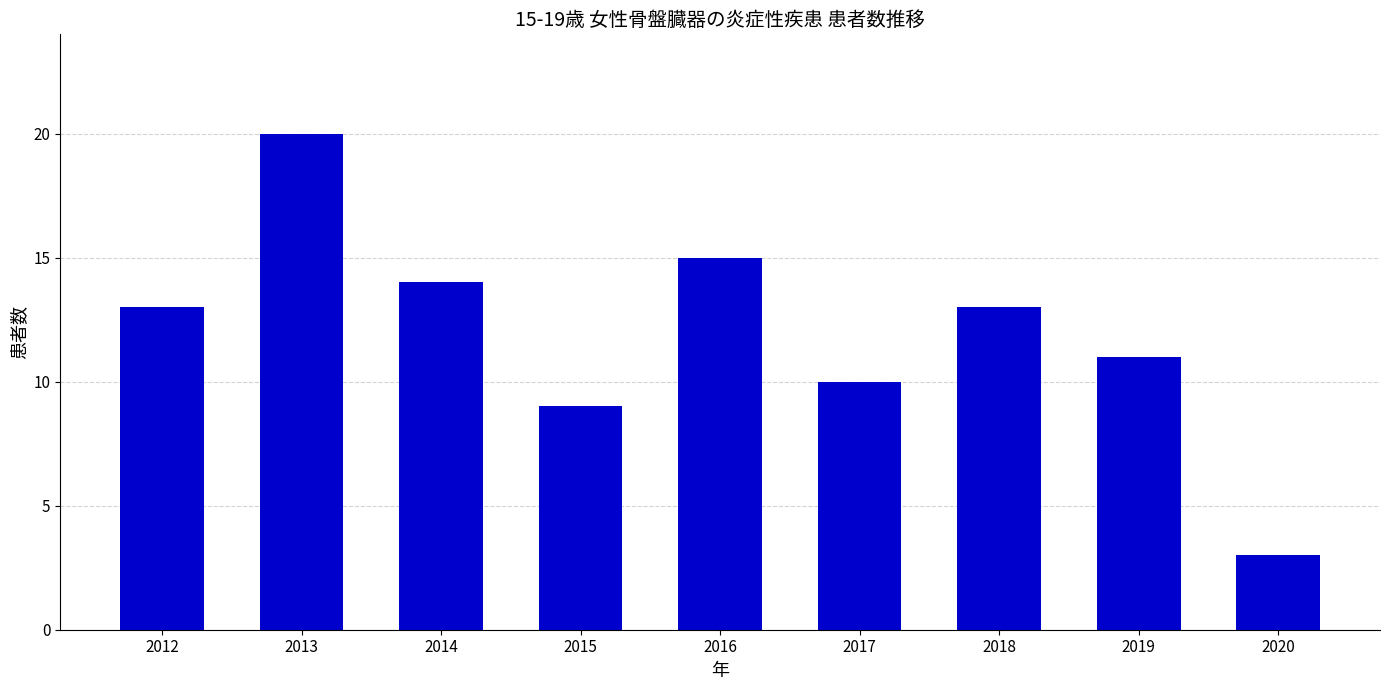

Which label corresponds to the largest value in the chart?

2013